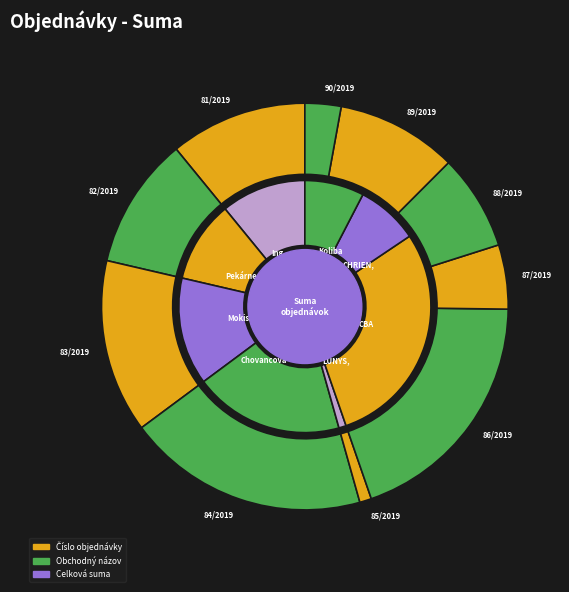

Do 90/2019 and 86/2019 together represent more than half of the pie?

No